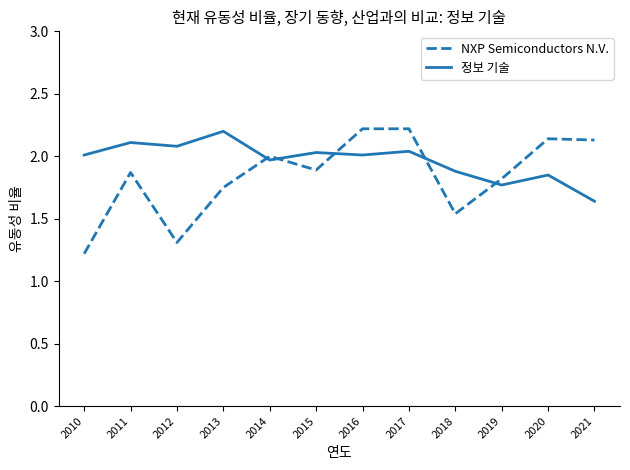

At how many categories does at least one series exceed 1?

12